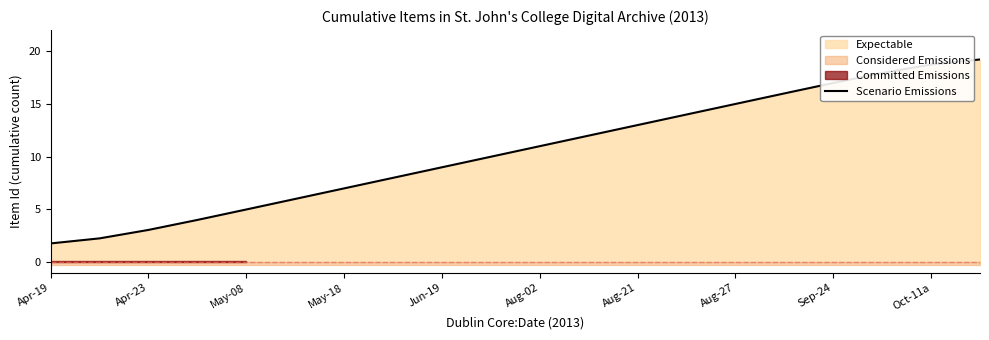

What is the value of the 2nd point from the left?

2.3